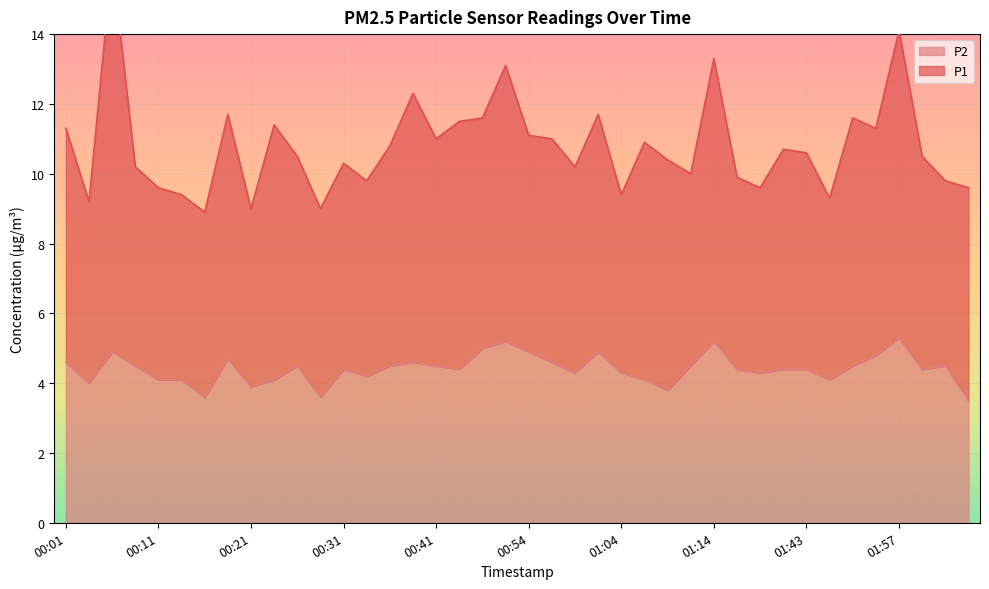

Reading left to right, what are all the values shown in this chart?

4.6	4.0	4.9	4.5	4.1	4.1	3.6	4.7	3.9	4.1	4.5	3.6	4.4	4.2	4.5	4.6	4.5	4.4	5.0	5.2	4.9	4.6	4.3	4.9	4.3	4.1	3.8	4.5	5.2	4.4	4.3	4.4	4.4	4.1	4.5	4.8	5.3	4.4	4.5	3.5